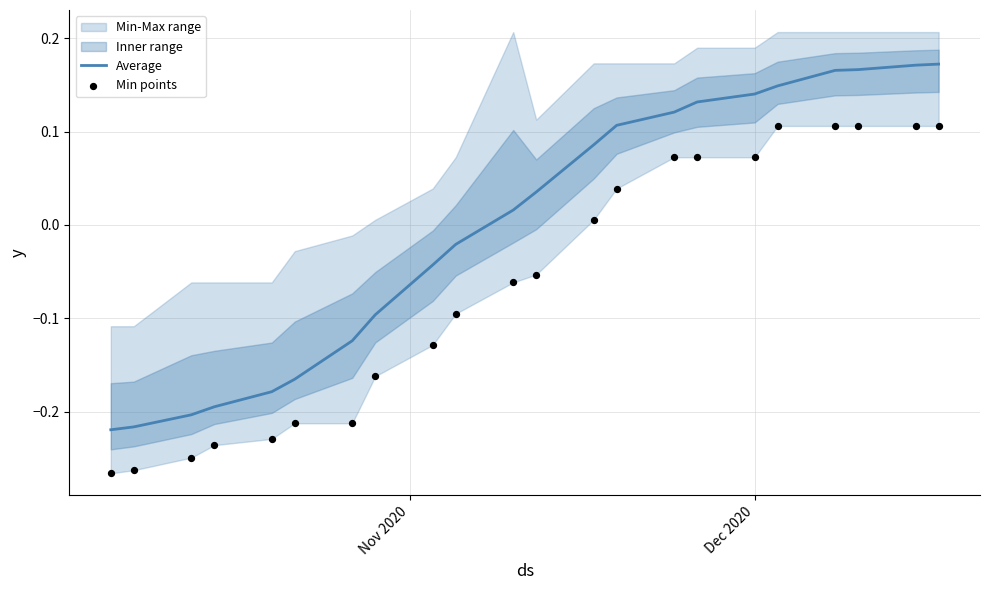

At how many categories does at least one series exceed 0?

12